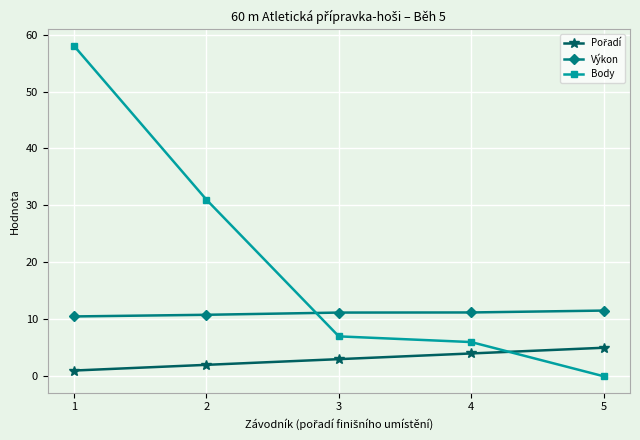

At how many categories does at least one series exceed 51?

1